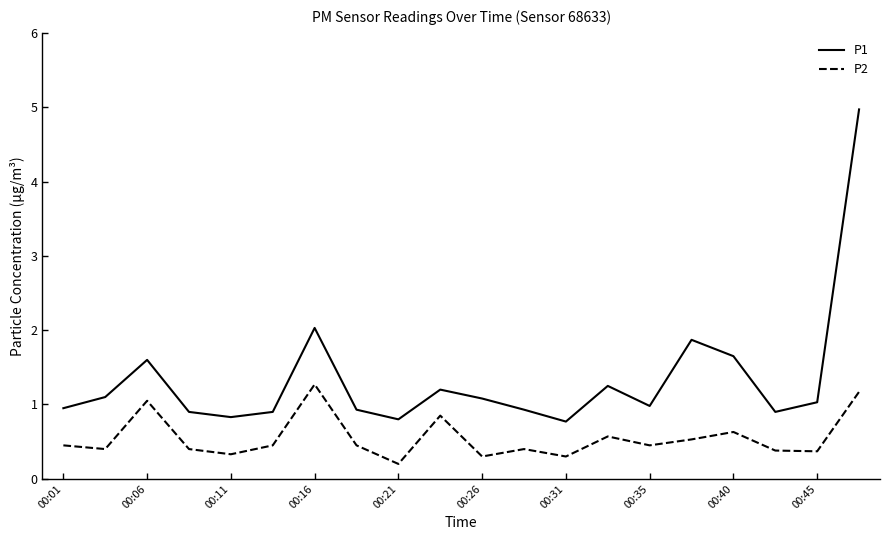

True or false: P2 and P1 cross at least once.

False